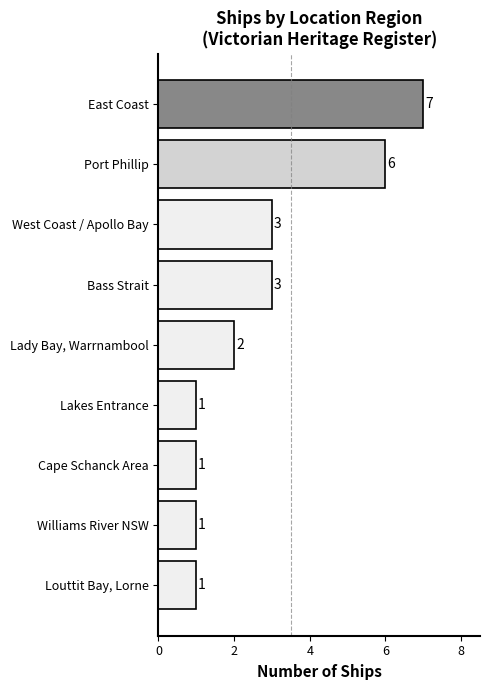

Approximately how many times larger is the value at Port Phillip compared to Williams River NSW?

6.0